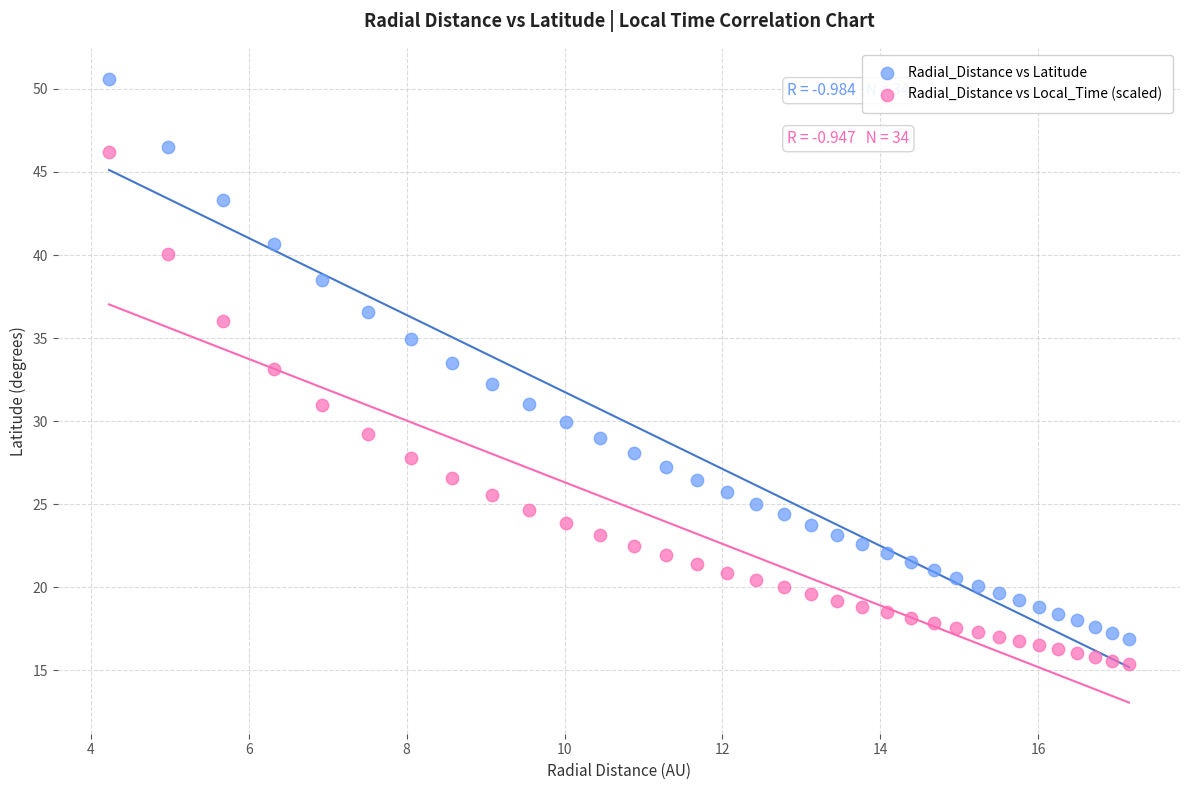

What is the X range (max minus min) for the scatter plot?

12.9